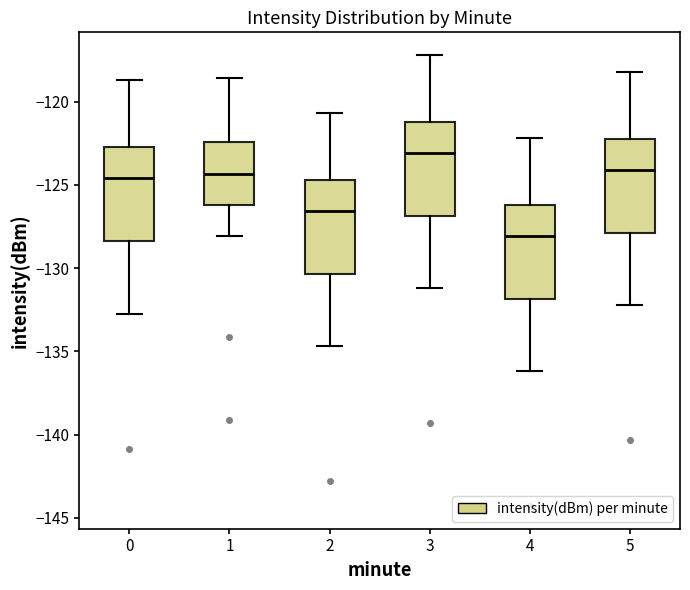

Reading left to right, read every box against the y-axis: the position of its median line, the range the box covers, and the ends of its whiskers. The values are not printed on the chart, so give them approximately, as read against the axis.

0: median -124.5, box -128.5 to -122.5, whiskers -132.5 to -118.5
1: median -124.5, box -126.0 to -122.5, whiskers -128.0 to -118.5
2: median -126.5, box -130.5 to -124.5, whiskers -134.5 to -120.5
3: median -123.0, box -127.0 to -121.0, whiskers -131.0 to -117.0
4: median -128.0, box -132.0 to -126.0, whiskers -136.0 to -122.0
5: median -124.0, box -128.0 to -122.0, whiskers -132.0 to -118.0